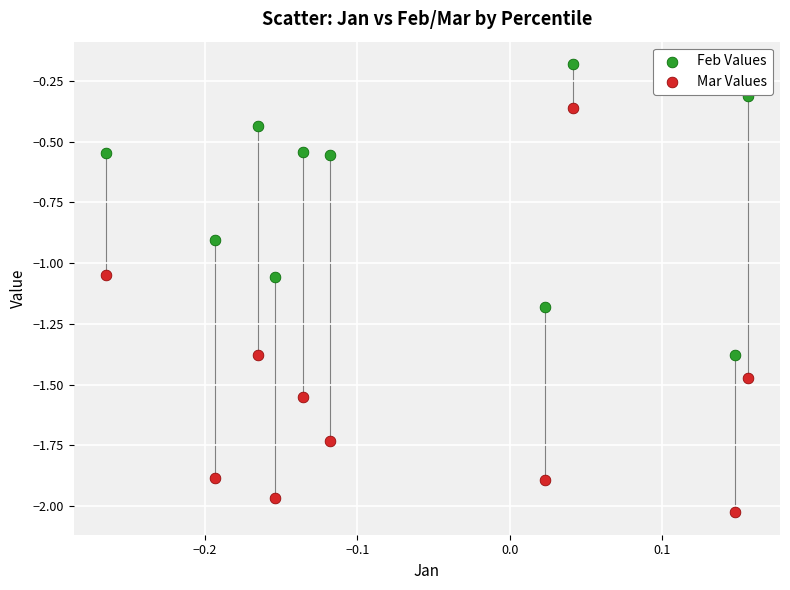

Which series contains the lowest Y value?

Mar Values